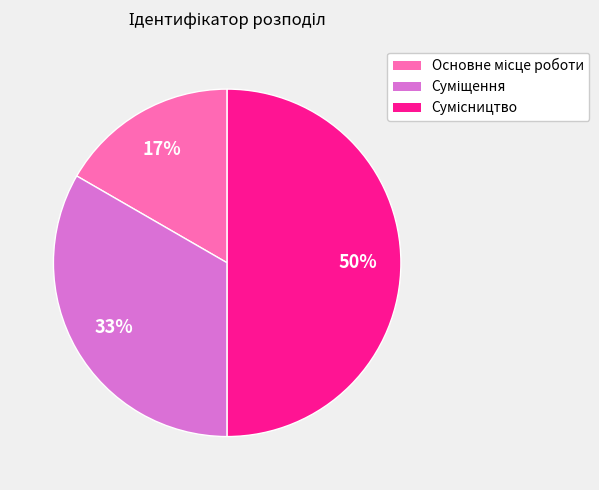

To the nearest percent, what is the average slice percentage?

33%